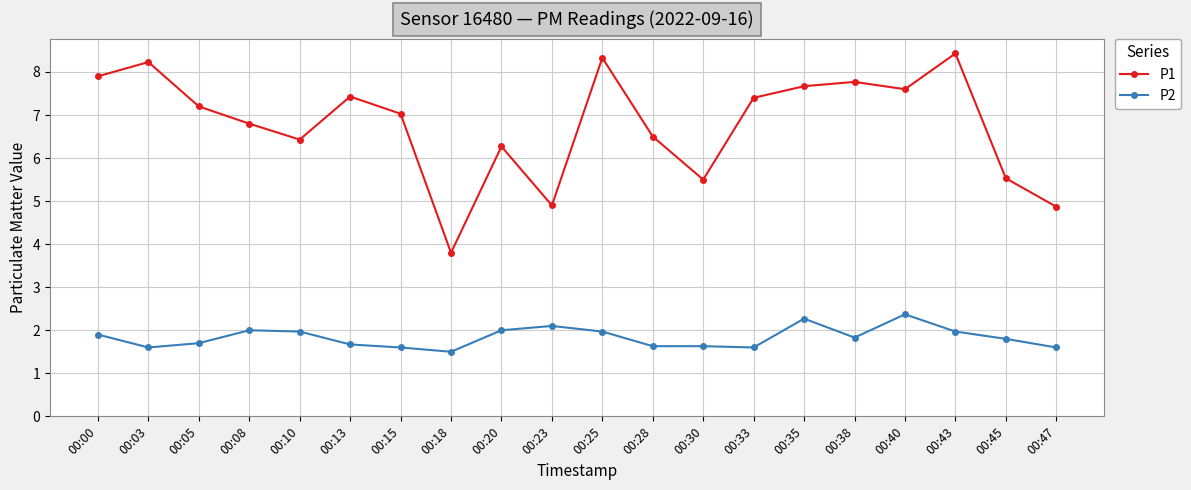

Reading left to right, what are all the values shown in this chart?

P1: 7.9	8.2	7.2	6.8	6.4	7.4	7.0	3.8	6.3	4.9	8.3	6.5	5.5	7.4	7.7	7.8	7.6	8.4	5.5	4.9
P2: 1.9	1.6	1.7	2.0	2.0	1.7	1.6	1.5	2.0	2.1	2.0	1.6	1.6	1.6	2.3	1.8	2.4	2.0	1.8	1.6